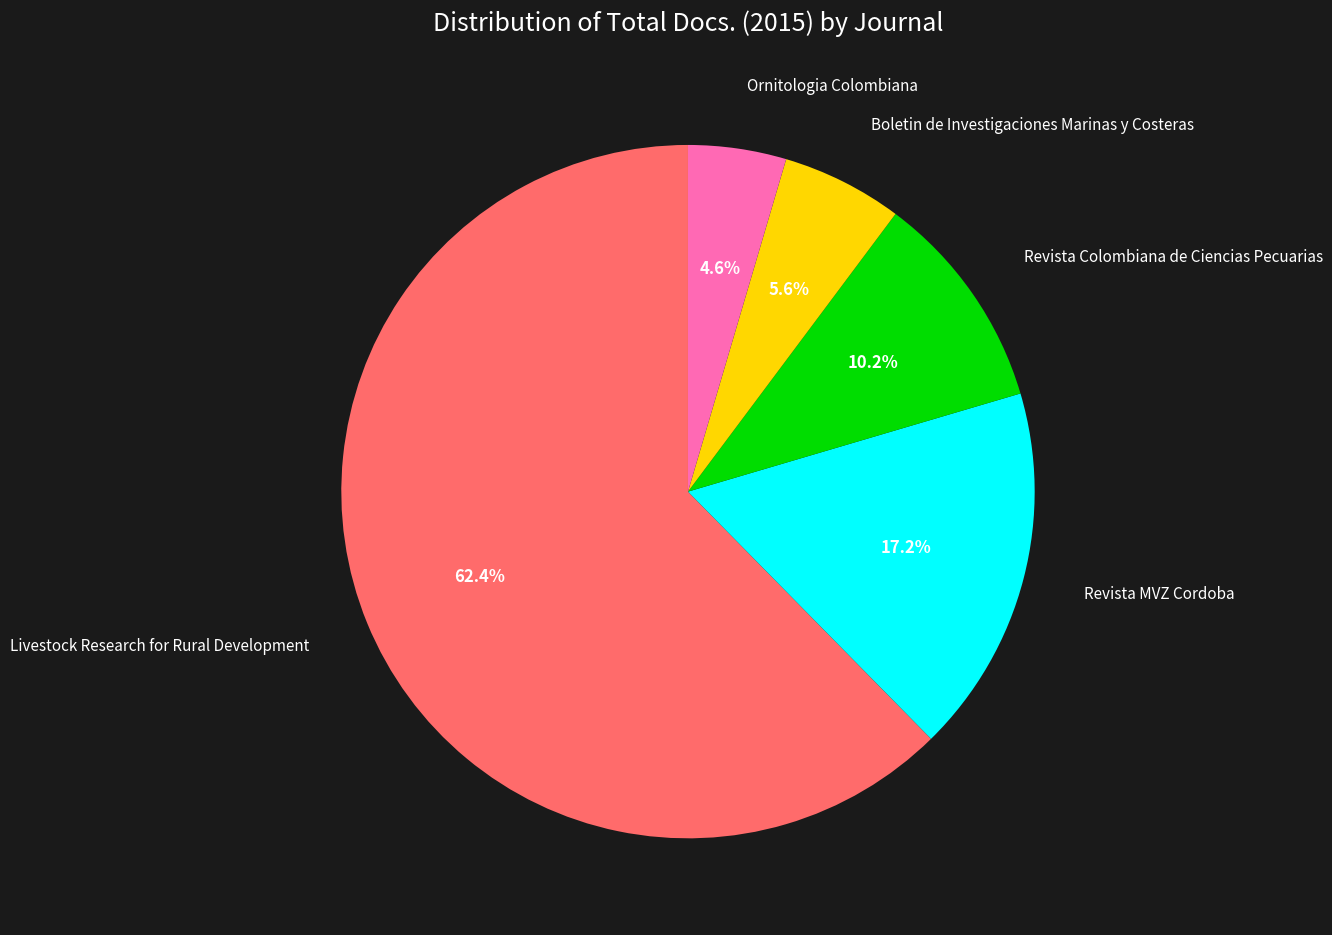

Does any single category account for the majority?

Yes